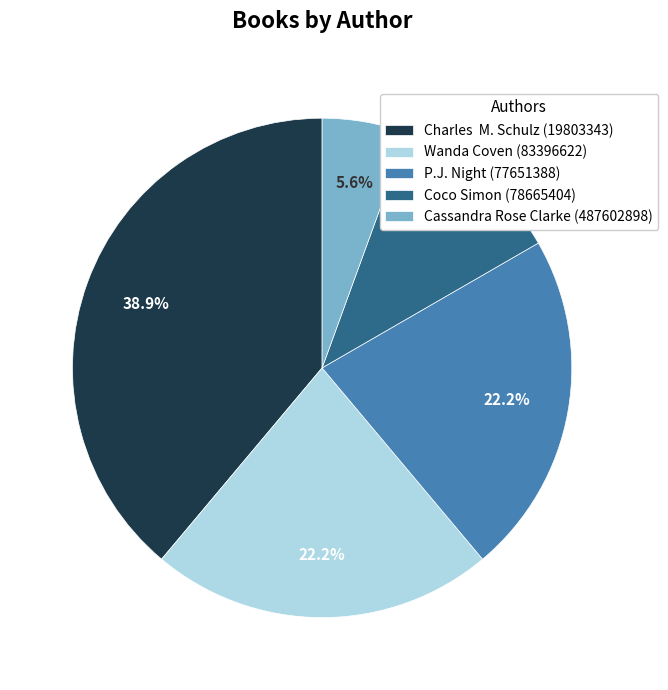

What is the ratio of the value at Coco Simon (78665404) to the value at Charles M. Schulz (19803343)?

0.3